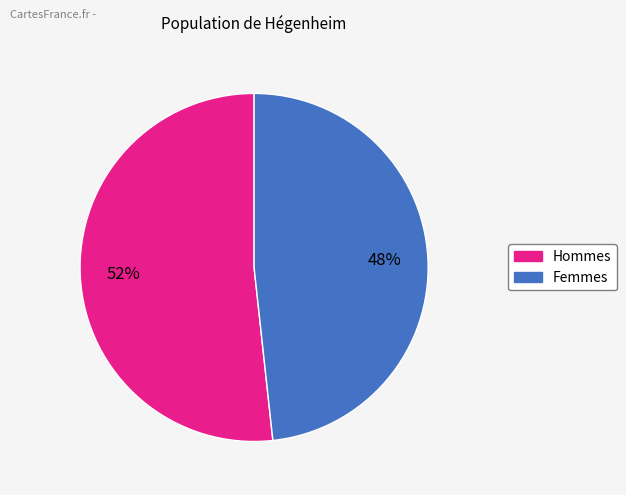

Is the sum of Femmes and Hommes greater than half?

Yes